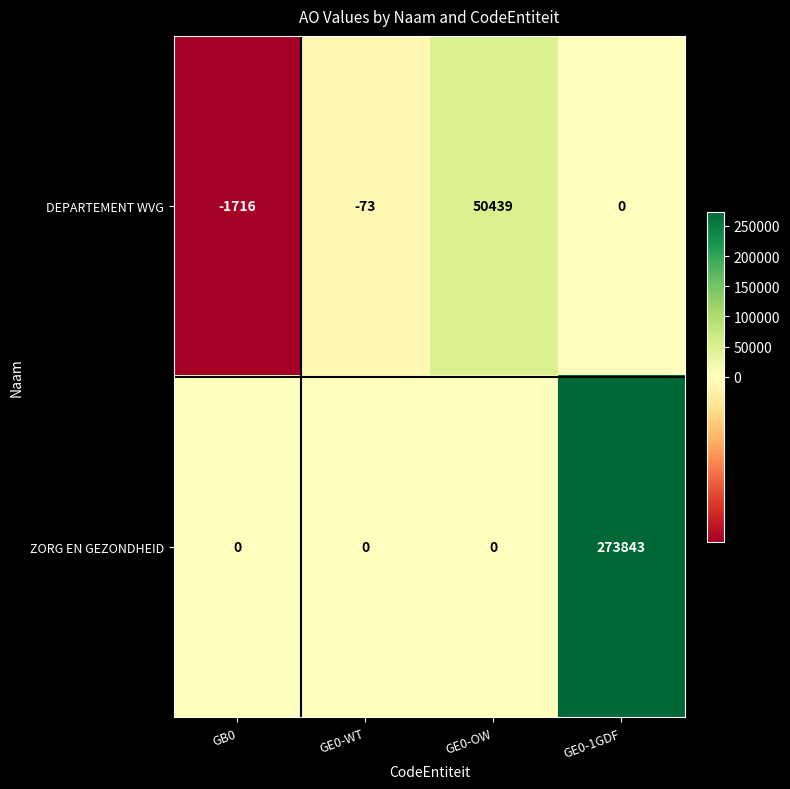

Which series changed the most between GB0 and GE0-OW?

DEPARTEMENT WVG